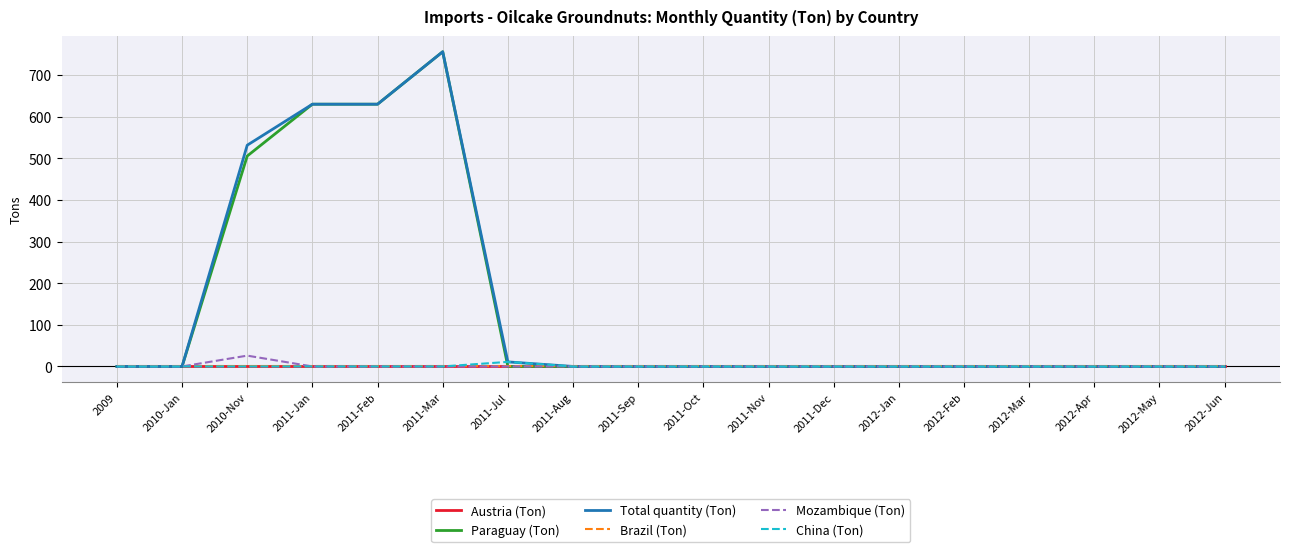

True or false: Brazil (Ton) has more than 1 interior local peaks.

False